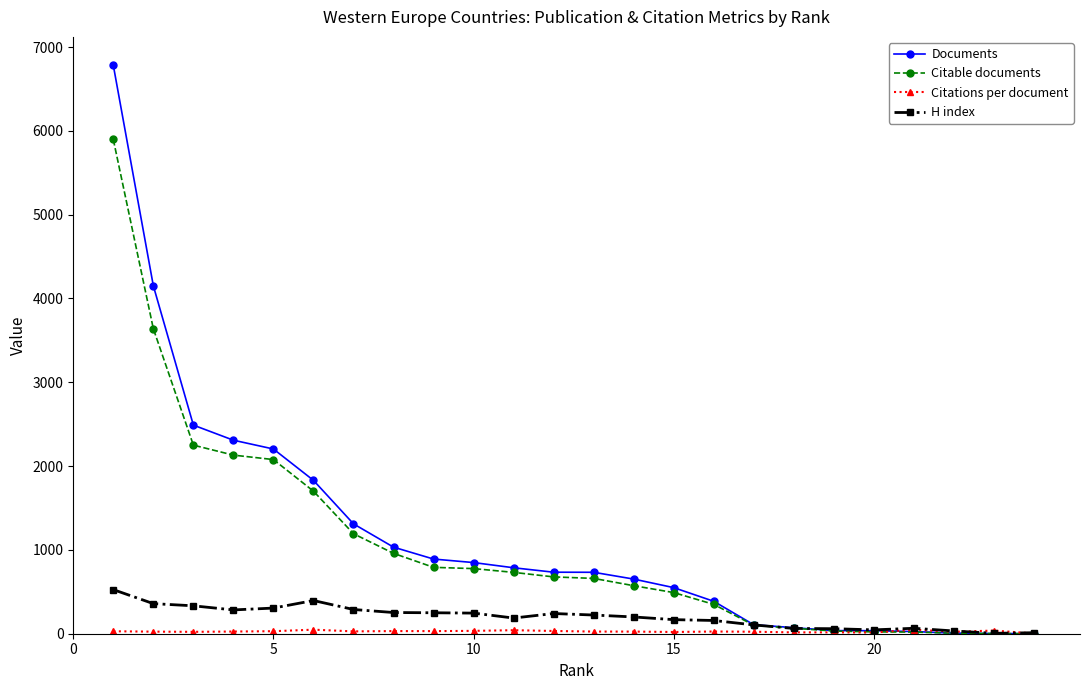

What is the value of the Documents point at the 7th from the left?

1311.0